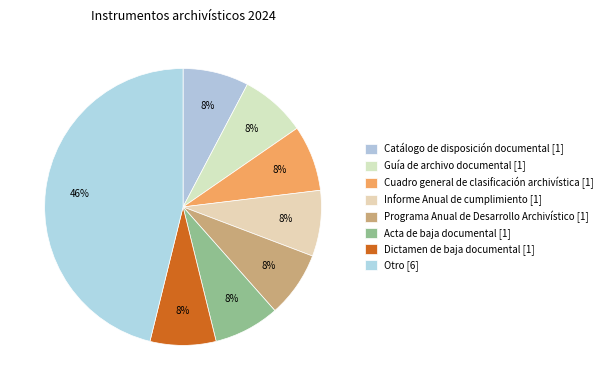

To the nearest percent, what is the difference between the Otro [6] and Dictamen de baja documental [1] slice percentages?

38%